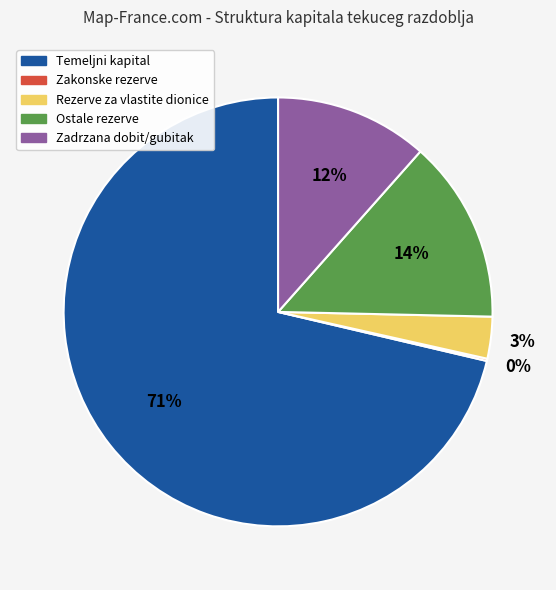

To the nearest percent, what is the difference between the largest and smallest slice percentages?

71%